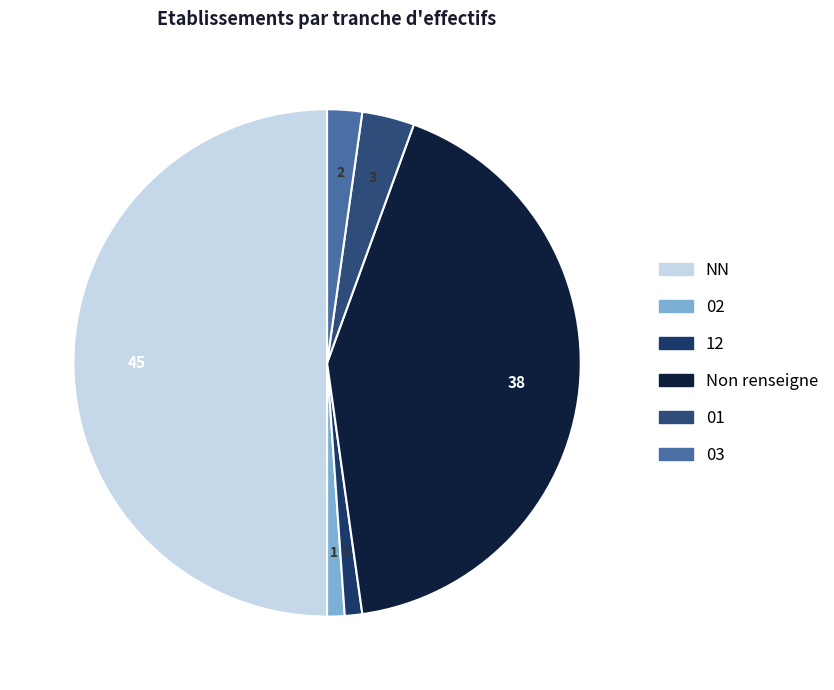

What is the smallest slice in the pie chart?

02